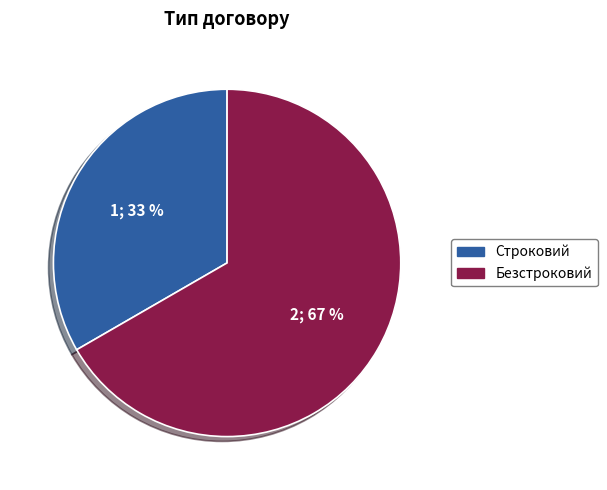

What is the largest slice in the pie chart?

Безстроковий